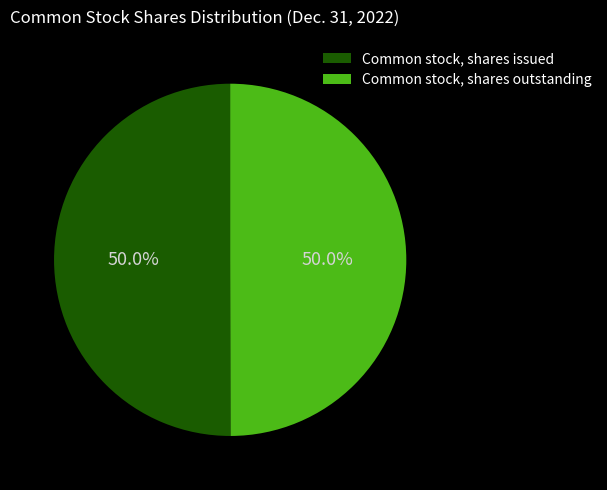

Combined, what portion of the pie is Common stock, shares issued and Common stock, shares outstanding?

100.0%